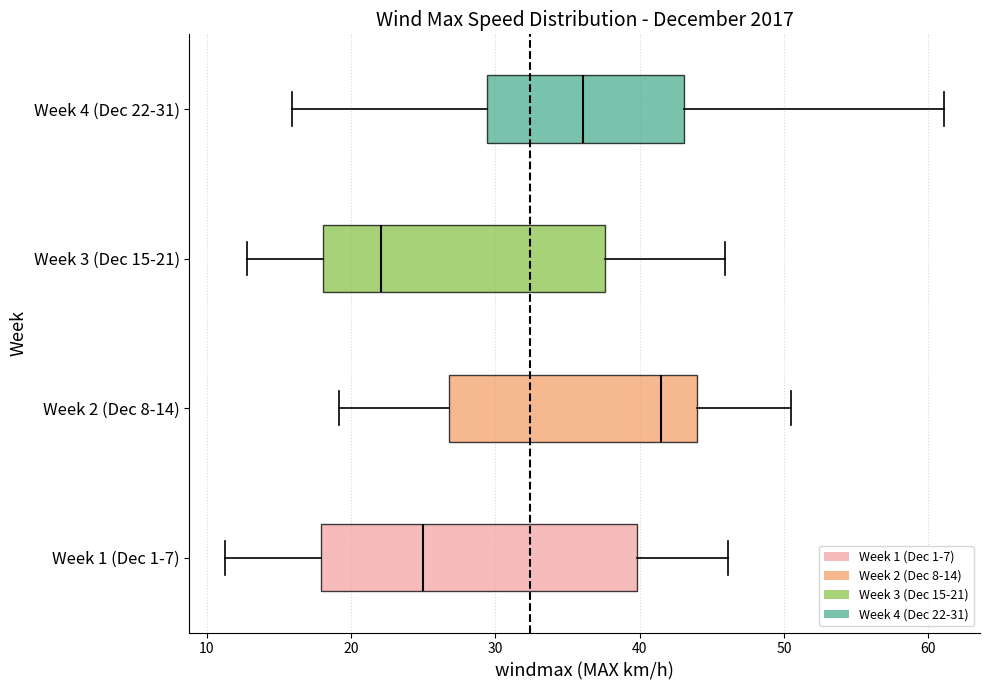

Where is the right edge of the box for Week 3 (Dec 15-21) on the x-axis? The values are not printed on the chart, so give them approximately, as read against the axis.

38